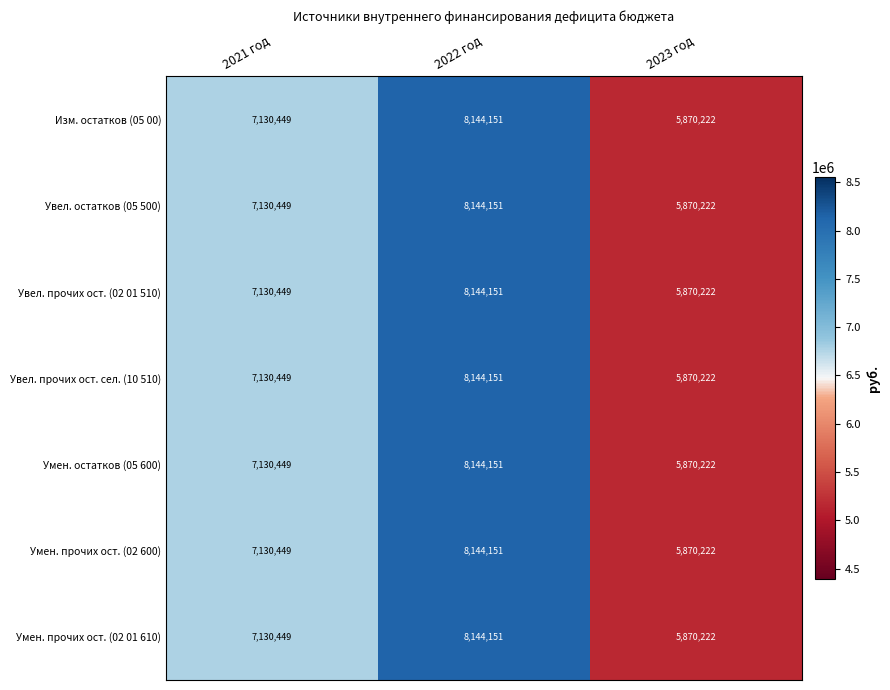

Reading left to right, transcribe all the data shown in this chart.

Изм. остатков (05 00): 7130449	8144151	5870222
Увел. остатков (05 500): 7130449	8144151	5870222
Увел. прочих ост. (02 01 510): 7130449	8144151	5870222
Увел. прочих ост. сел. (10 510): 7130449	8144151	5870222
Умен. остатков (05 600): 7130449	8144151	5870222
Умен. прочих ост. (02 600): 7130449	8144151	5870222
Умен. прочих ост. (02 01 610): 7130449	8144151	5870222